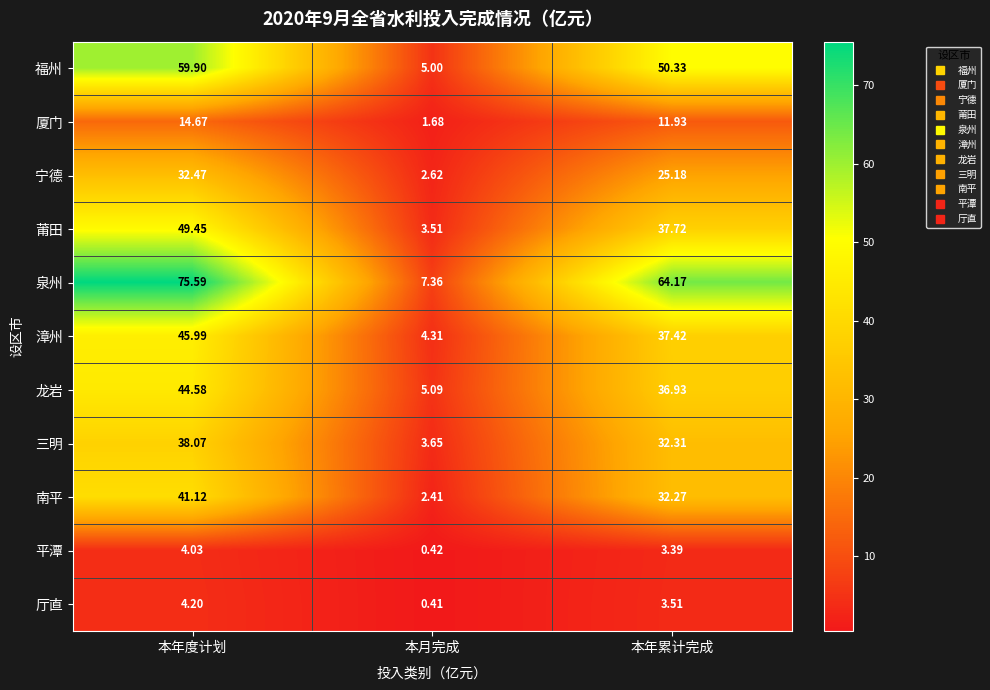

Between 本年度计划 and 本月完成, which series saw the biggest shift?

泉州